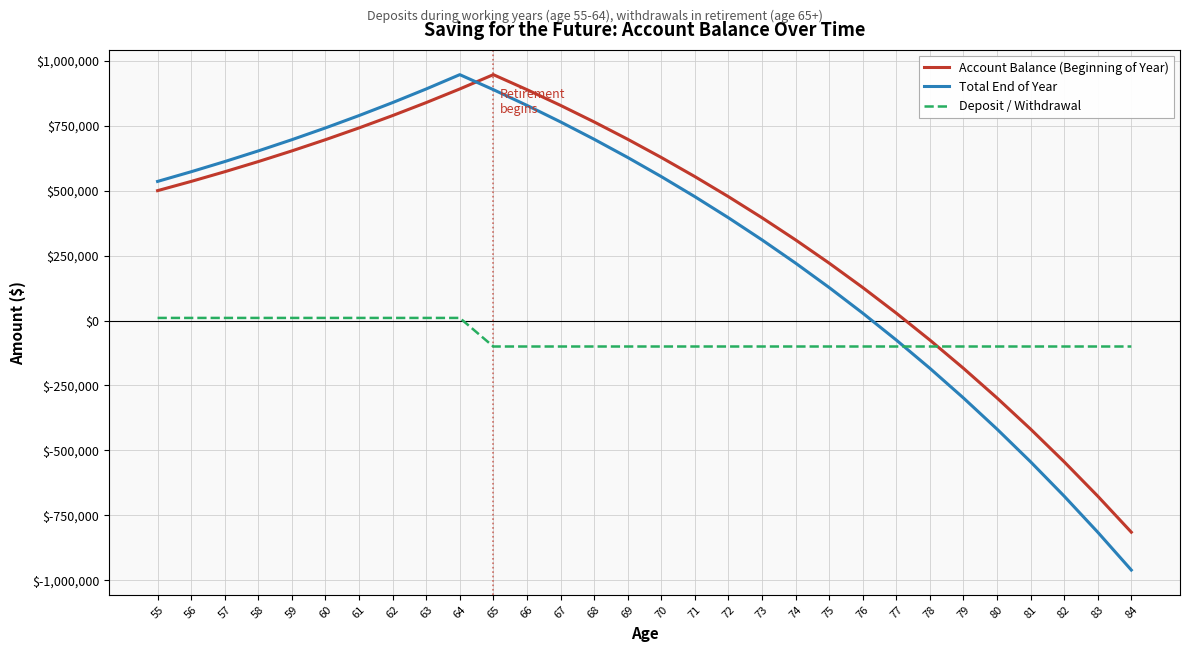

What is the difference between the maximum and minimum values in the Account Balance (Beginning of Year) series?

1761313.9